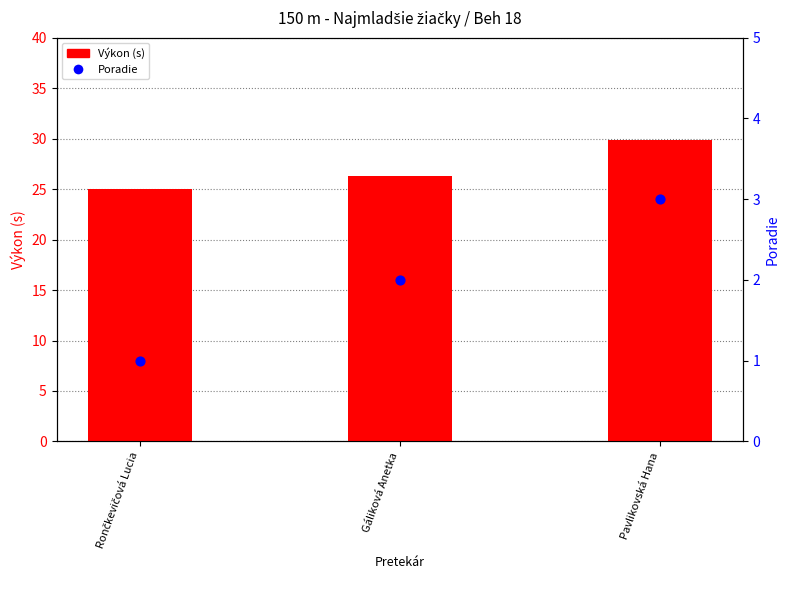

What is the total value across all series at Gáliková Anetka?

28.3